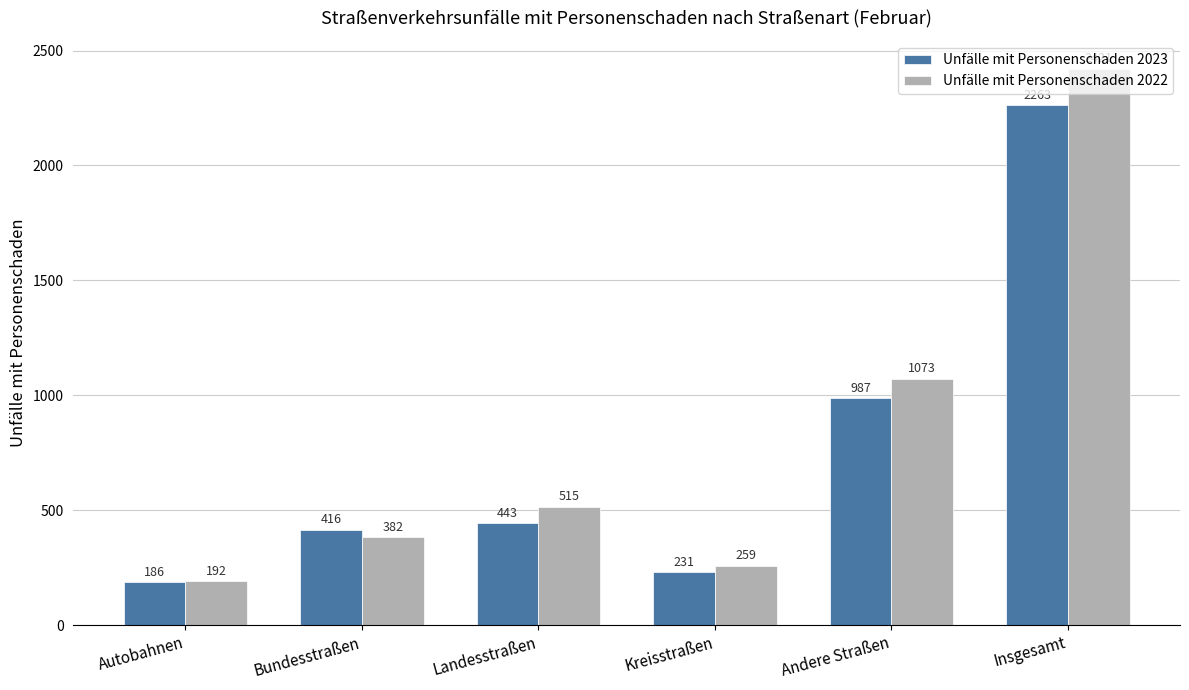

What is the maximum value for Unfälle mit Personenschaden 2022?

2421